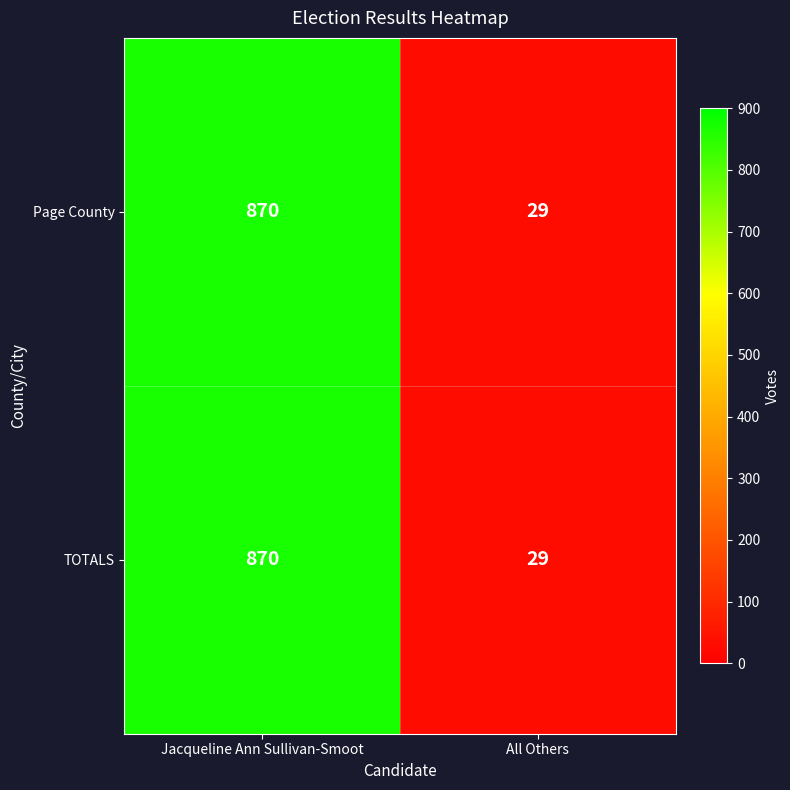

Reading left to right, extract all data points from this chart.

Page County: 870	29
TOTALS: 870	29